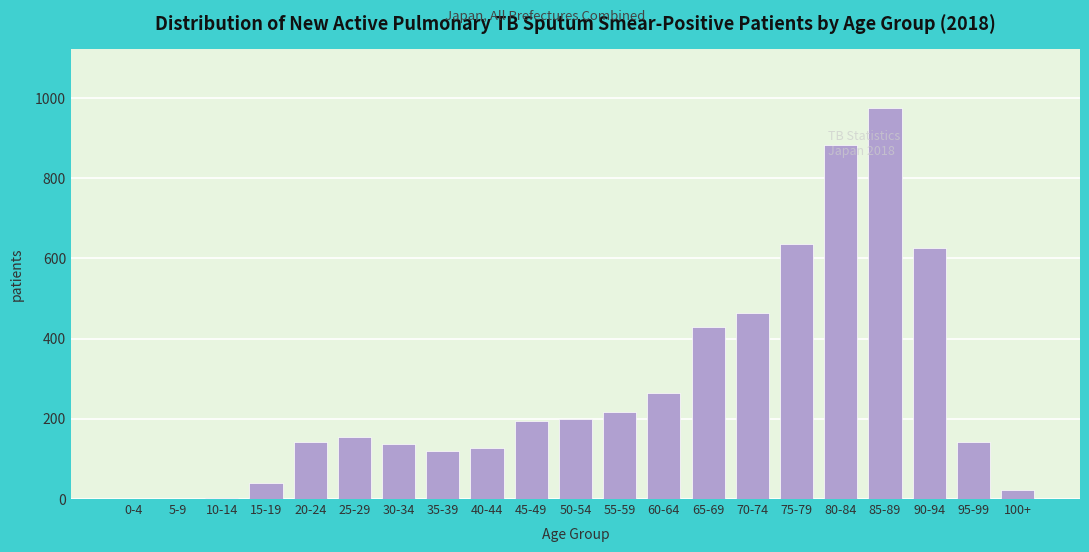

Is it true that the value at 70-74 is 245?

False